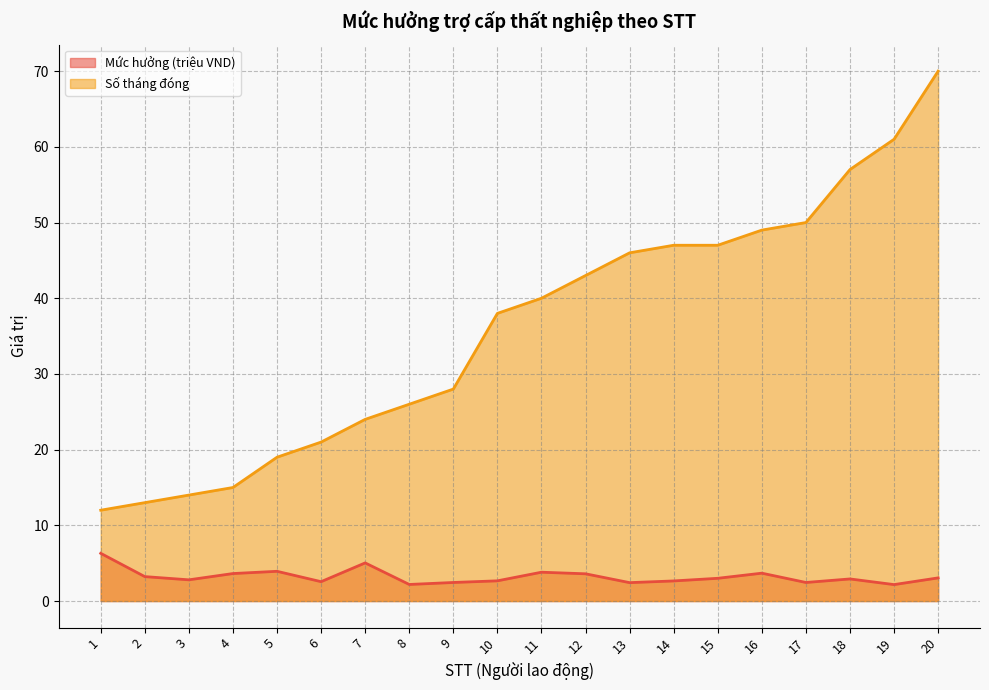

What is the difference between the highest and lowest values at 4?

11.4